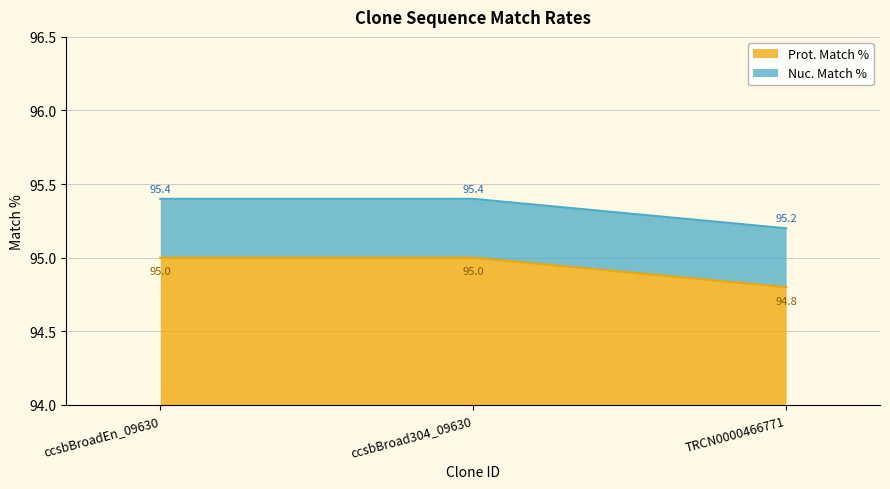

What position from the right is ccsbBroadEn_09630?

3